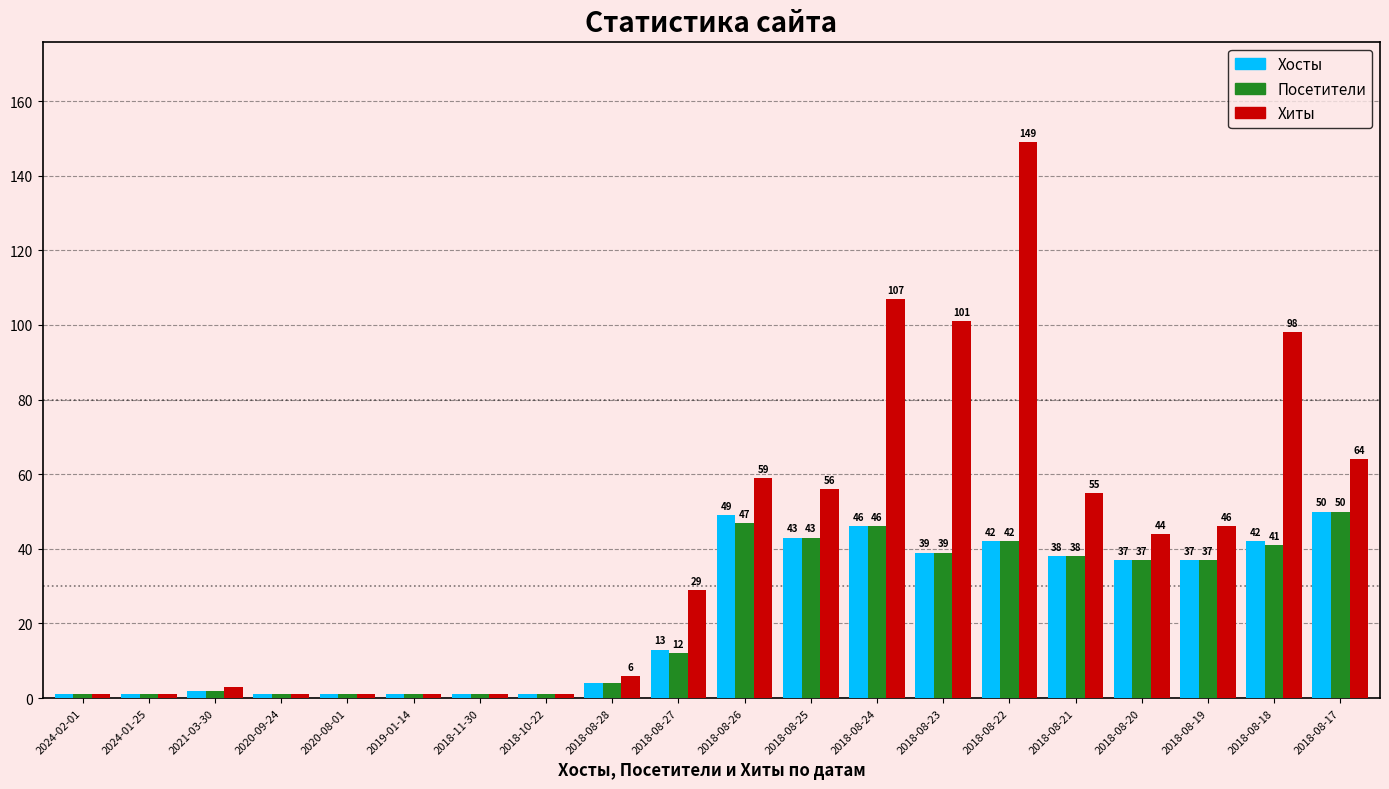

Which series has the largest total across all categories?

Хиты